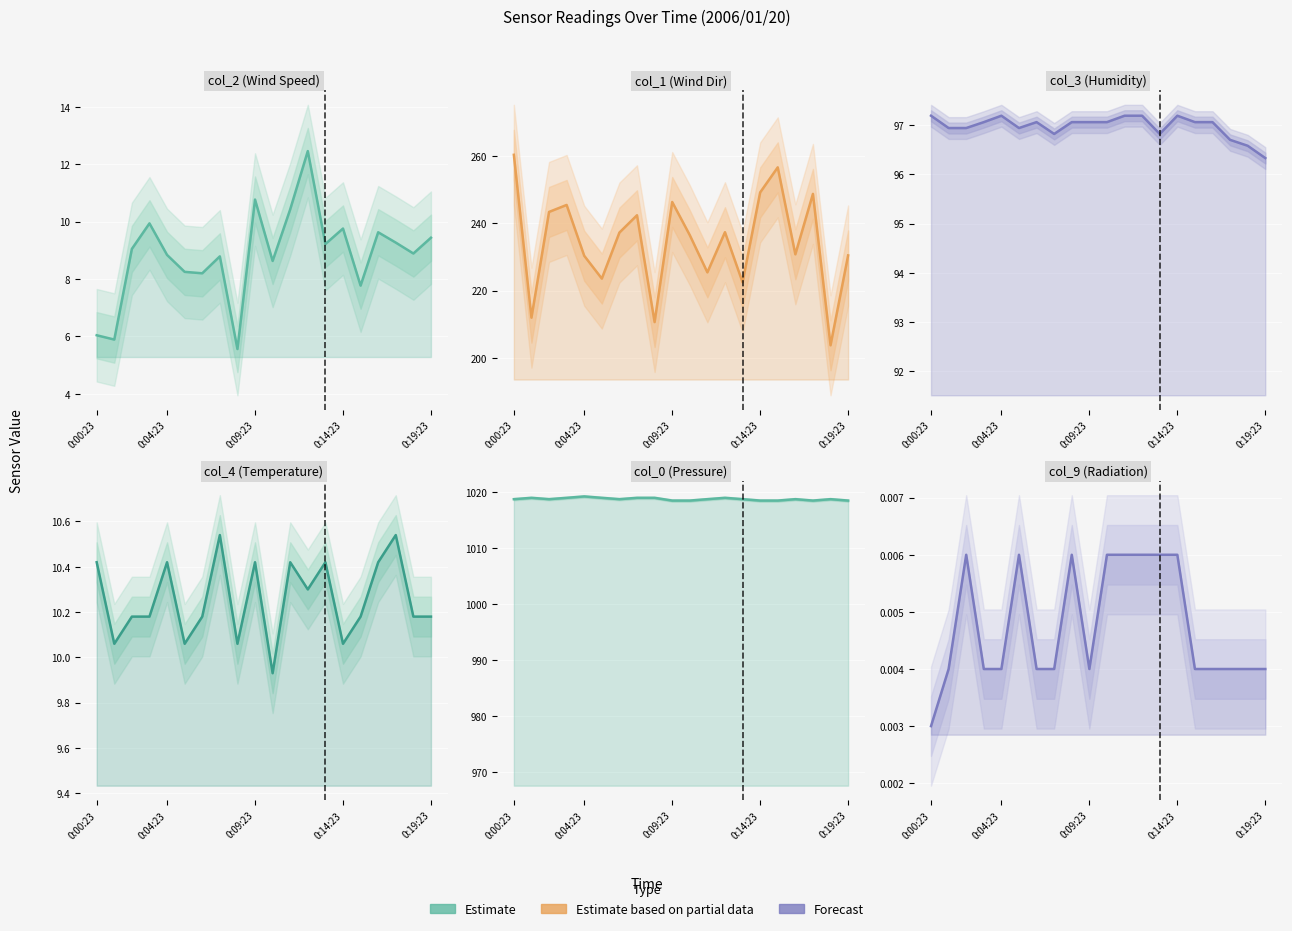

At how many categories does at least one series exceed 18?

20